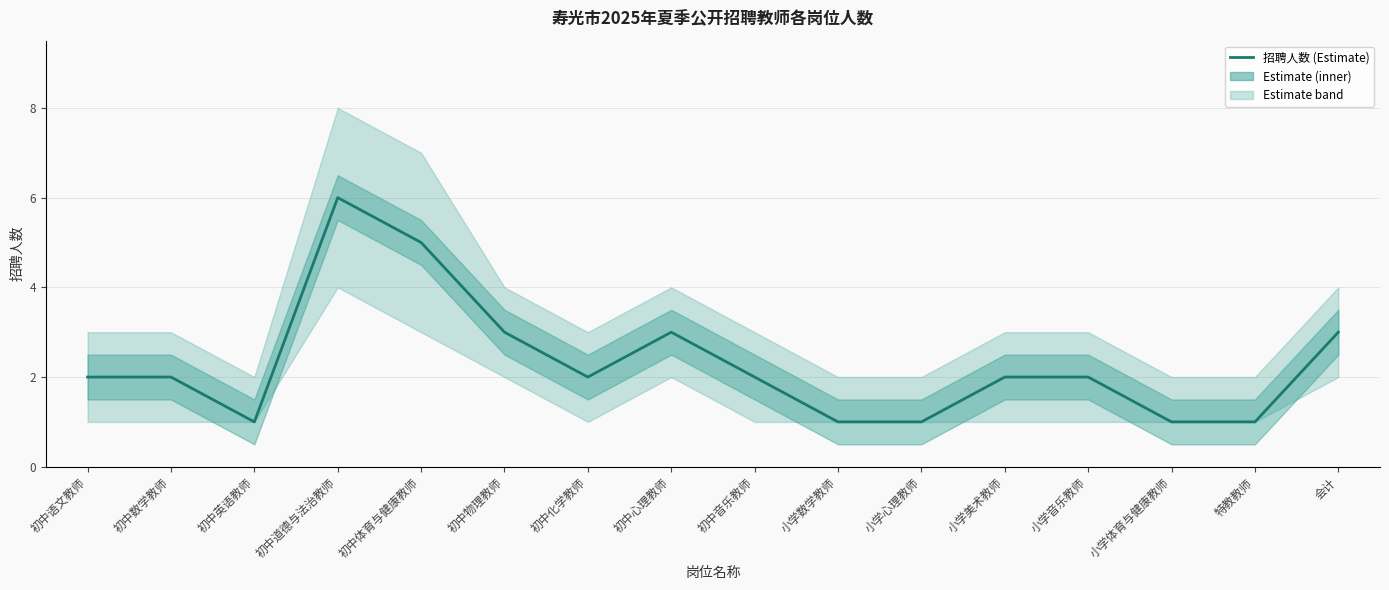

What is the change in value from 初中数学教师 to 小学数学教师?

-1